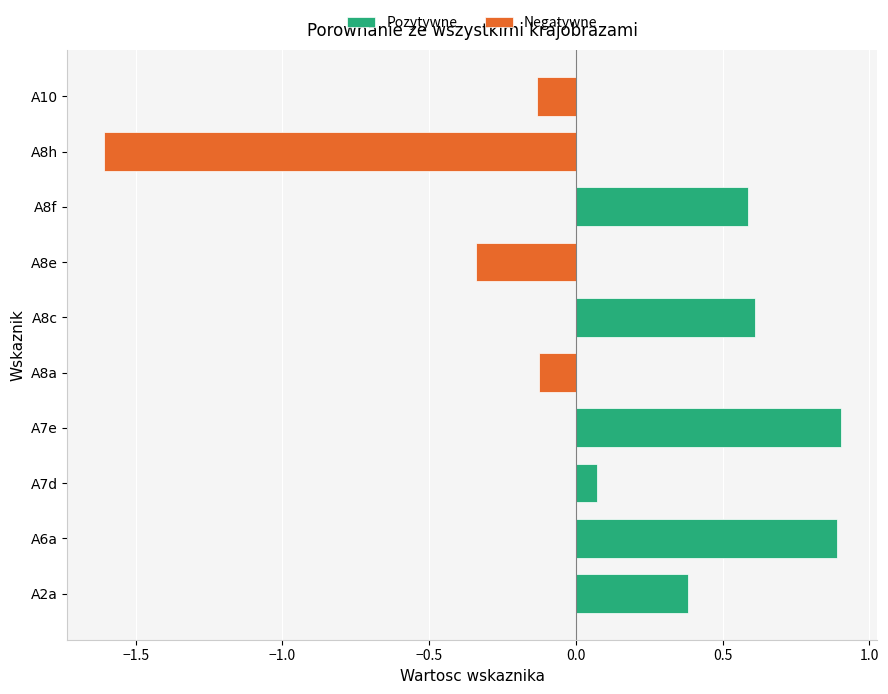

Is it true that the value at A7e is 0.9?

True